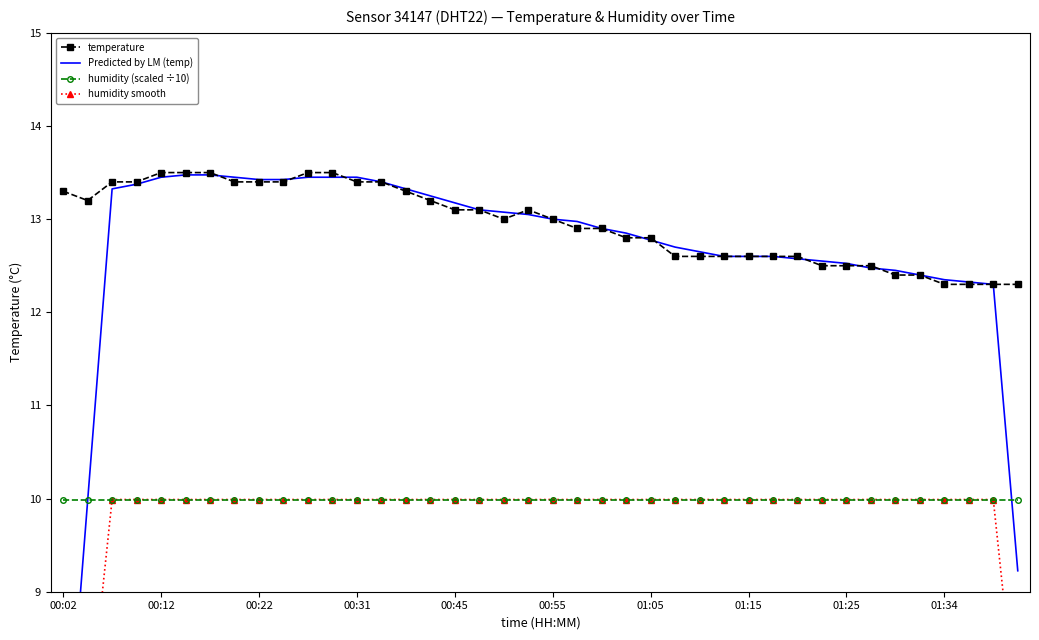

How many data points in Predicted by LM (temp) are less than 12?

3